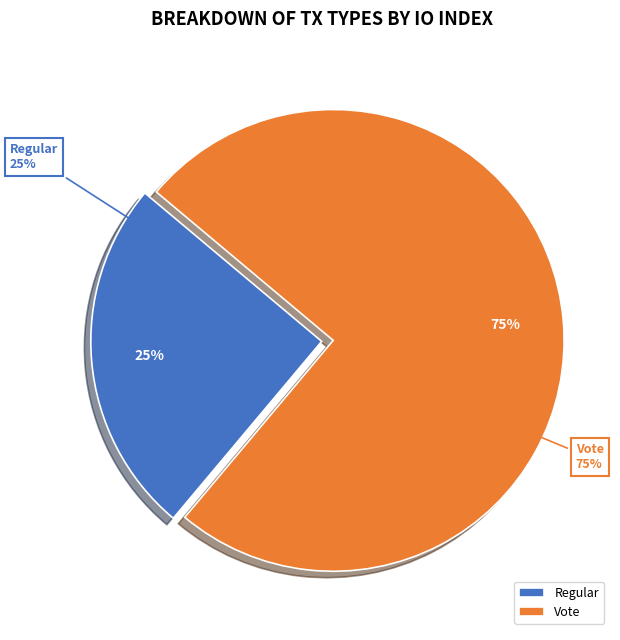

What is the largest slice in the pie chart?

Vote